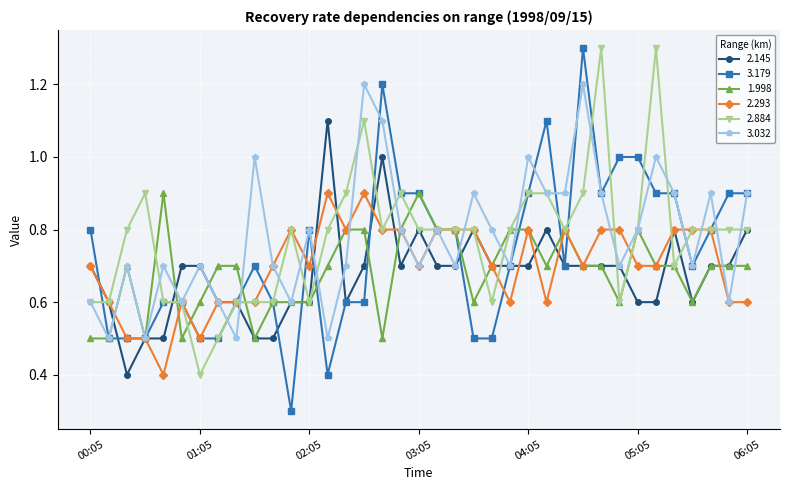

Reading right to left, transcribe all the data shown in this chart.

2.145: 0.8	0.7	0.7	0.6	0.8	0.6	0.6	0.7	0.7	0.7	0.7	0.8	0.7	0.7	0.7	0.8	0.7	0.7	0.8	0.7	1.0	0.7	0.6	1.1	0.6	0.6	0.5	0.5	0.6	0.6	0.7	0.7	0.5	0.5	0.4	0.6	0.7
3.179: 0.9	0.9	0.8	0.7	0.9	0.9	1.0	1.0	0.9	1.3	0.7	1.1	0.9	0.7	0.5	0.5	0.8	0.8	0.9	0.9	1.2	0.6	0.6	0.4	0.8	0.3	0.6	0.7	0.6	0.5	0.5	0.6	0.6	0.5	0.5	0.5	0.8
1.998: 0.7	0.7	0.7	0.6	0.7	0.7	0.8	0.6	0.7	0.7	0.8	0.7	0.8	0.8	0.7	0.6	0.8	0.8	0.9	0.8	0.5	0.8	0.8	0.7	0.6	0.6	0.6	0.5	0.7	0.7	0.6	0.5	0.9	0.5	0.7	0.5	0.5
2.293: 0.6	0.6	0.8	0.8	0.8	0.7	0.7	0.8	0.8	0.7	0.8	0.6	0.8	0.6	0.7	0.8	0.8	0.8	0.7	0.8	0.8	0.9	0.8	0.9	0.7	0.8	0.7	0.6	0.6	0.6	0.5	0.6	0.4	0.5	0.5	0.6	0.7
2.884: 0.8	0.8	0.8	0.8	0.7	1.3	0.8	0.6	1.3	0.9	0.8	0.9	0.9	0.8	0.6	0.8	0.8	0.8	0.8	0.9	0.8	1.1	0.9	0.8	0.6	0.8	0.6	0.6	0.6	0.5	0.4	0.6	0.6	0.9	0.8	0.6	0.6
3.032: 0.9	0.6	0.9	0.7	0.9	1.0	0.8	0.7	0.9	1.2	0.9	0.9	1.0	0.7	0.8	0.9	0.7	0.8	0.7	0.8	1.1	1.2	0.7	0.5	0.8	0.6	0.7	1.0	0.5	0.6	0.7	0.6	0.7	0.5	0.7	0.5	0.6